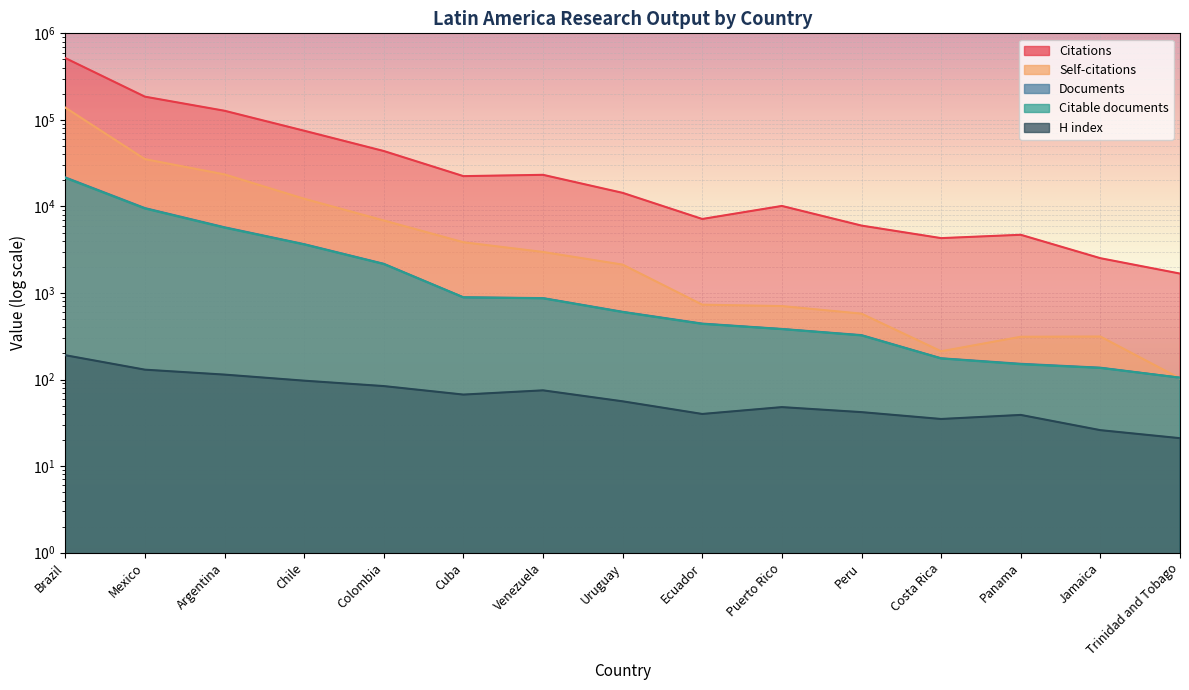

What is the label of the 12th point from the left?

Costa Rica